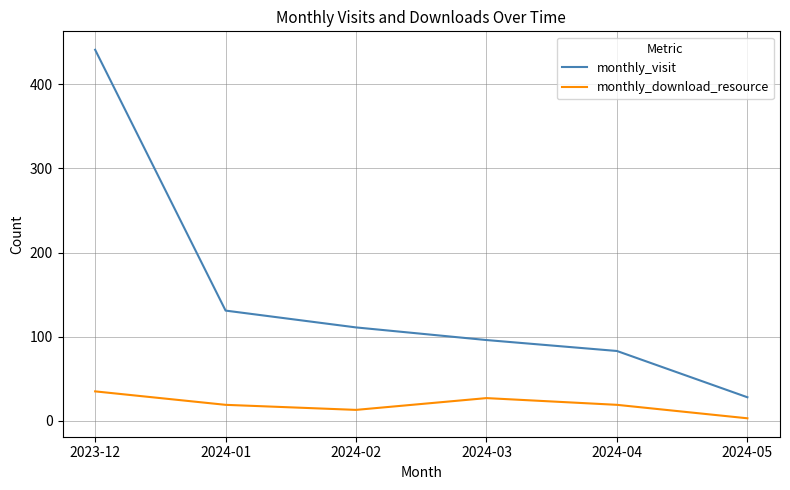

What is the lowest value of the monthly_download_resource series?

3